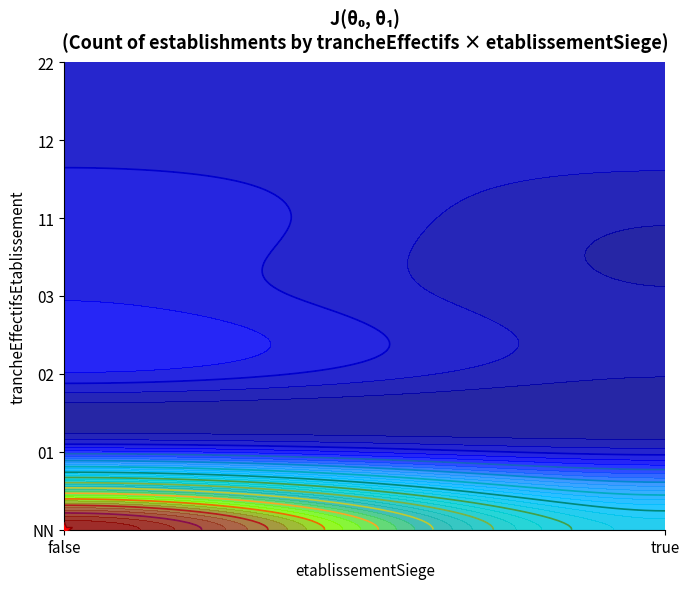

Reading left to right, what are all the values shown in this chart?

NN: 28	12
01: 4	2
02: 3	1
03: 3	1
11: 3	1
12: 2	2
22: 2	2